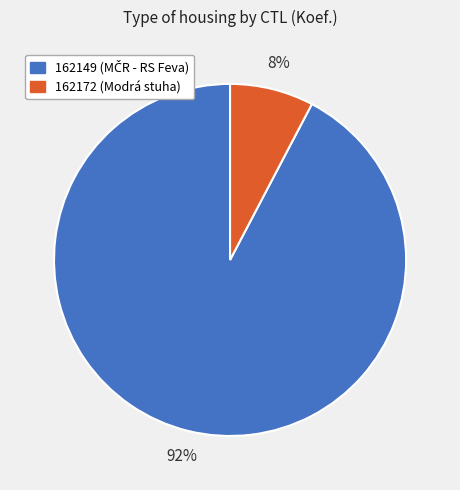

Which category has the biggest portion of the pie?

162149